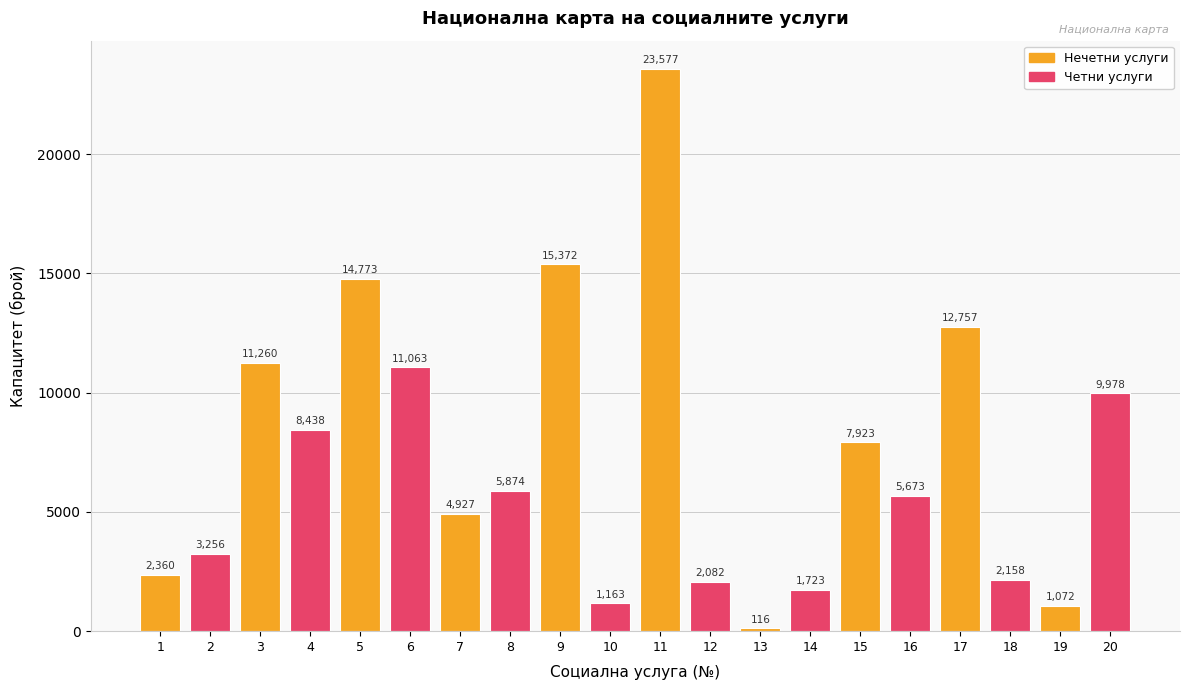

Which category has the lowest value across all series?

13